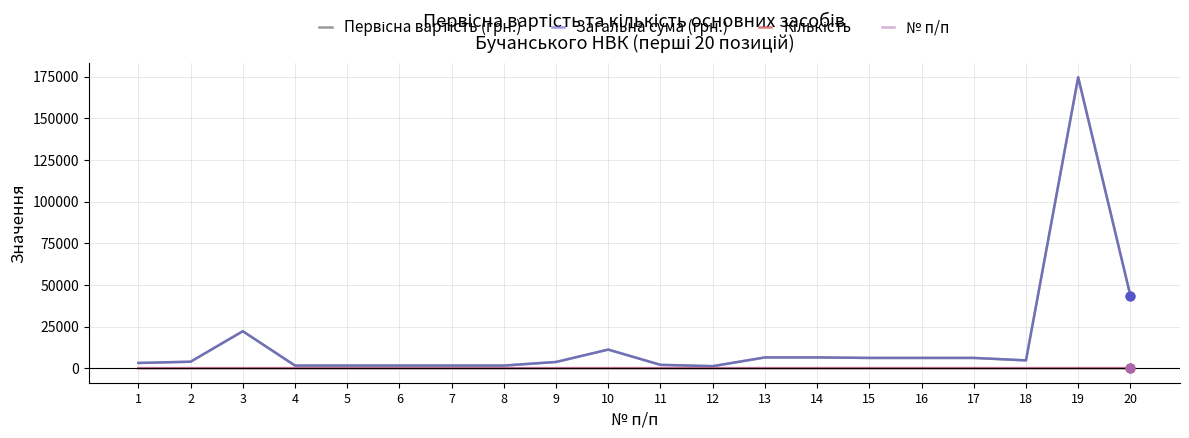

What is the total value across all series at 17?

12346.0